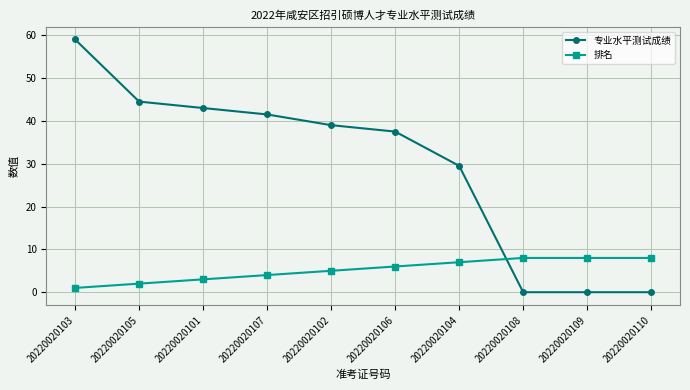

How many data points does each series have?

10